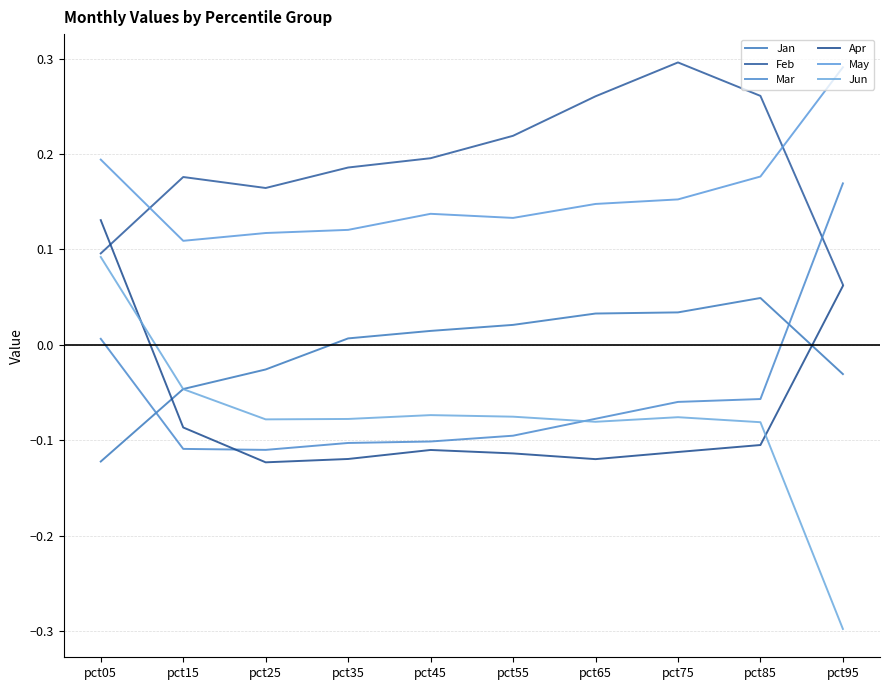

At how many categories does at least one series exceed 0?

10